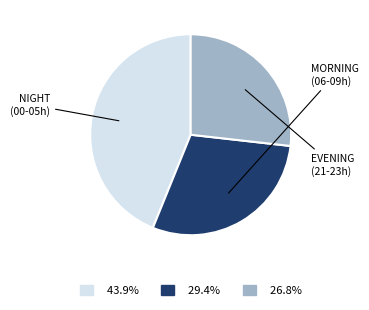

Is there any slice that represents more than half of the pie?

No